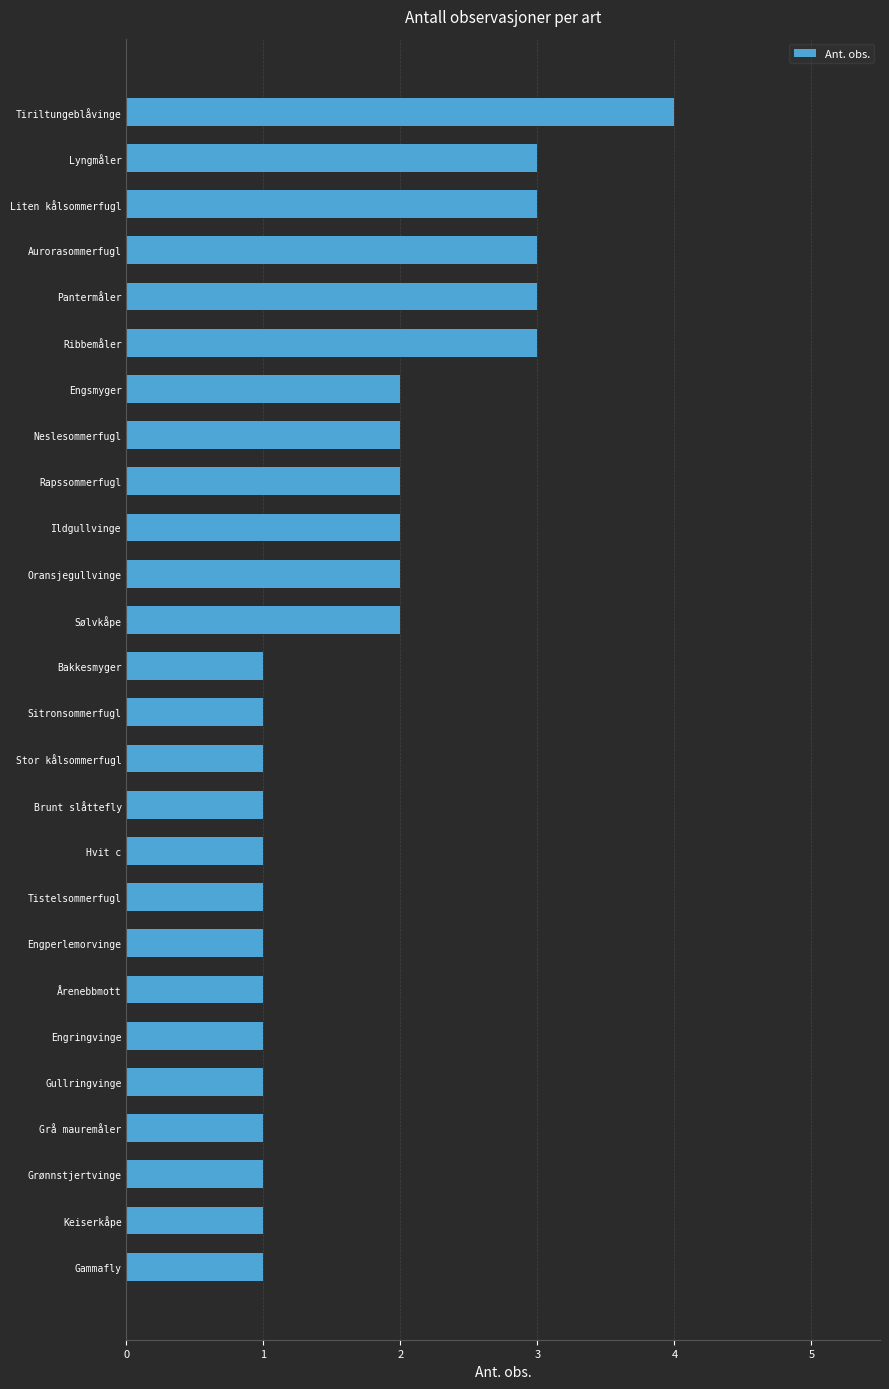

What is the maximum value shown in the chart?

4